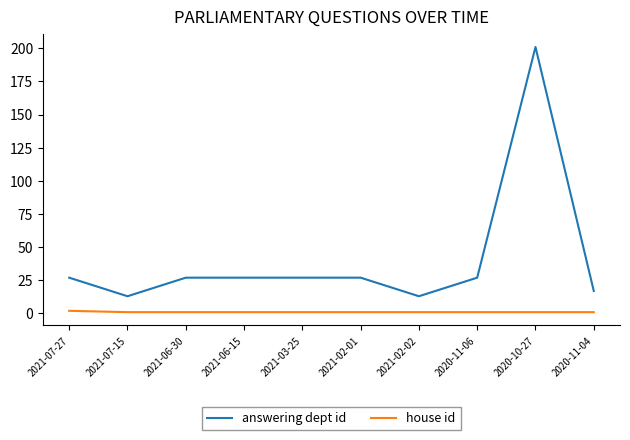

List the series in order of their overall mean, highest first.

answering dept id, house id